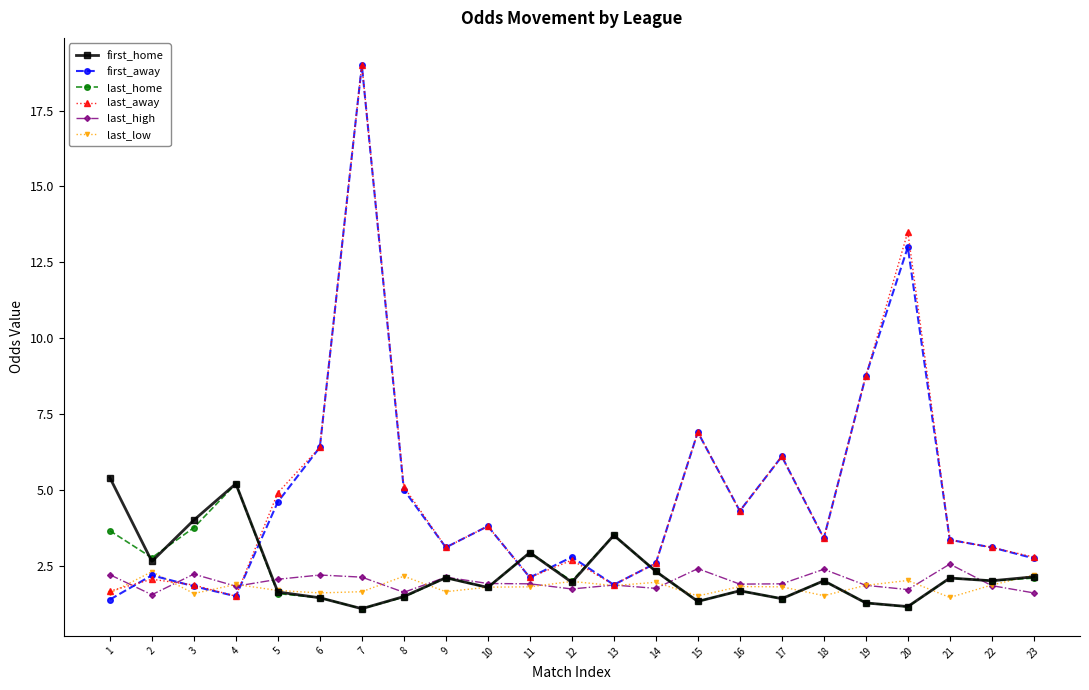

How many lines are shown in the chart?

6